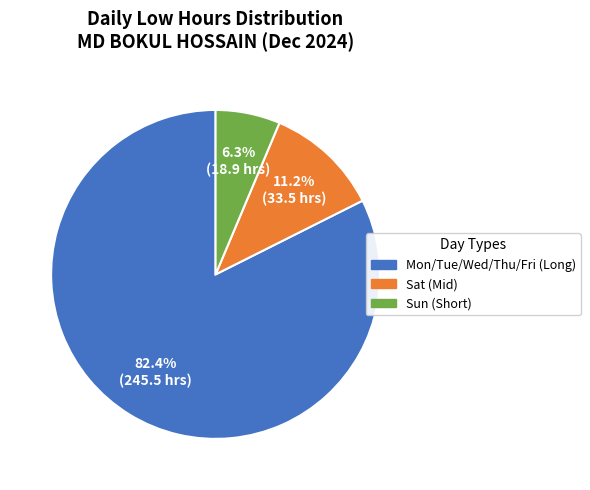

Is there a majority slice in this chart?

Yes